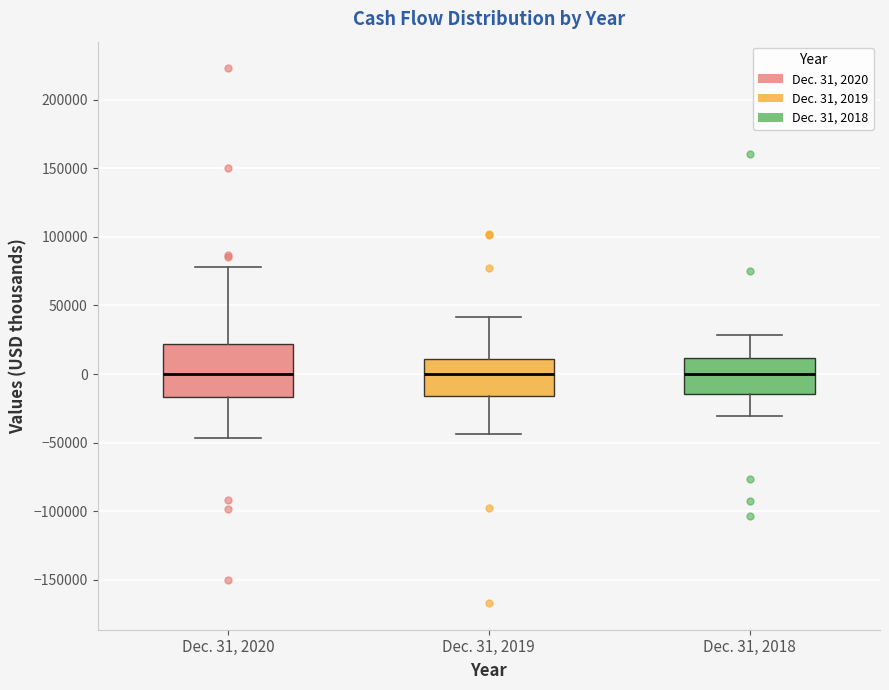

Comparing the boxes themselves (not the whiskers), which one is the tallest?

Dec. 31, 2020